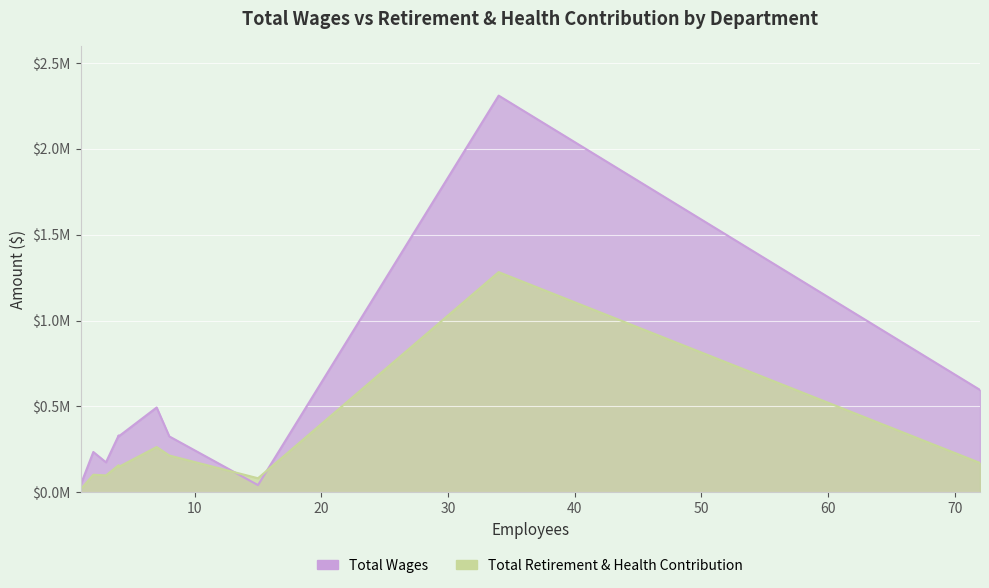

What is the difference between the maximum and second lowest values in the Total Retirement & Health Contribution series?

1199881